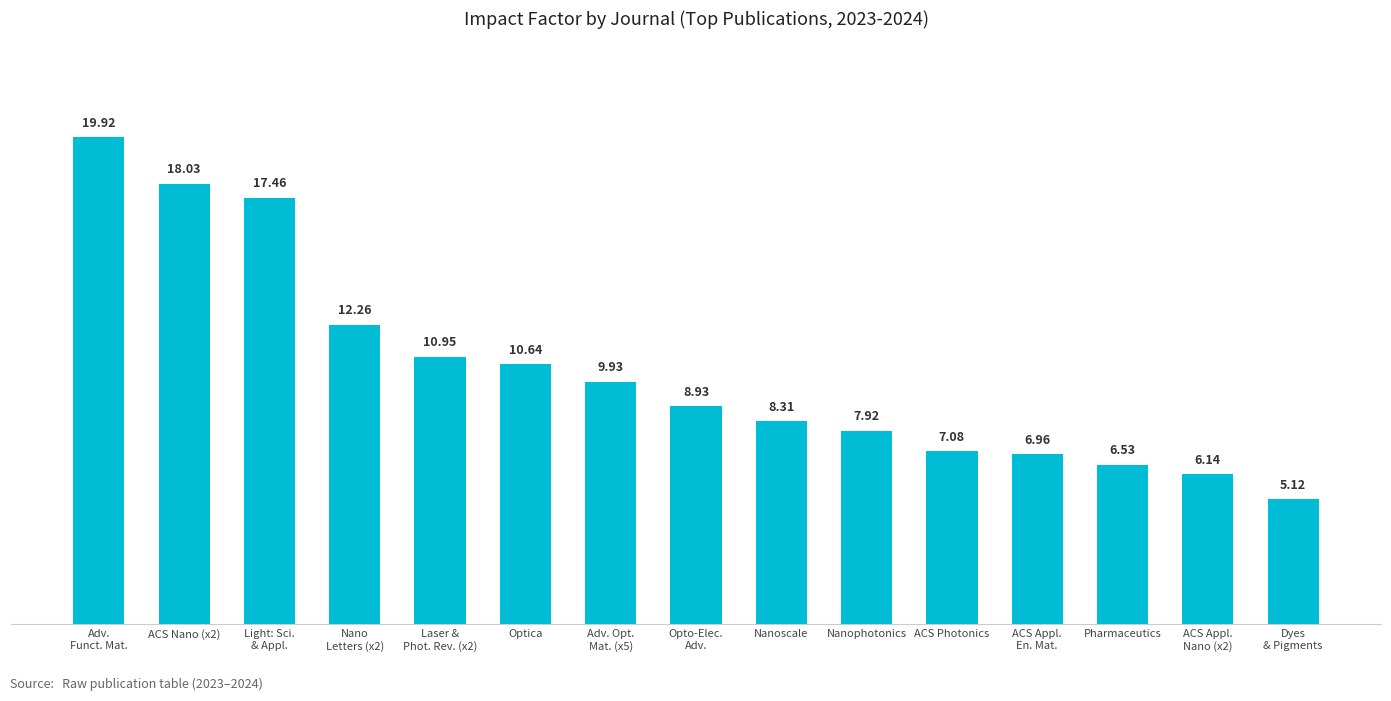

At which label is the value closest to 12?

Nano
Letters (x2)